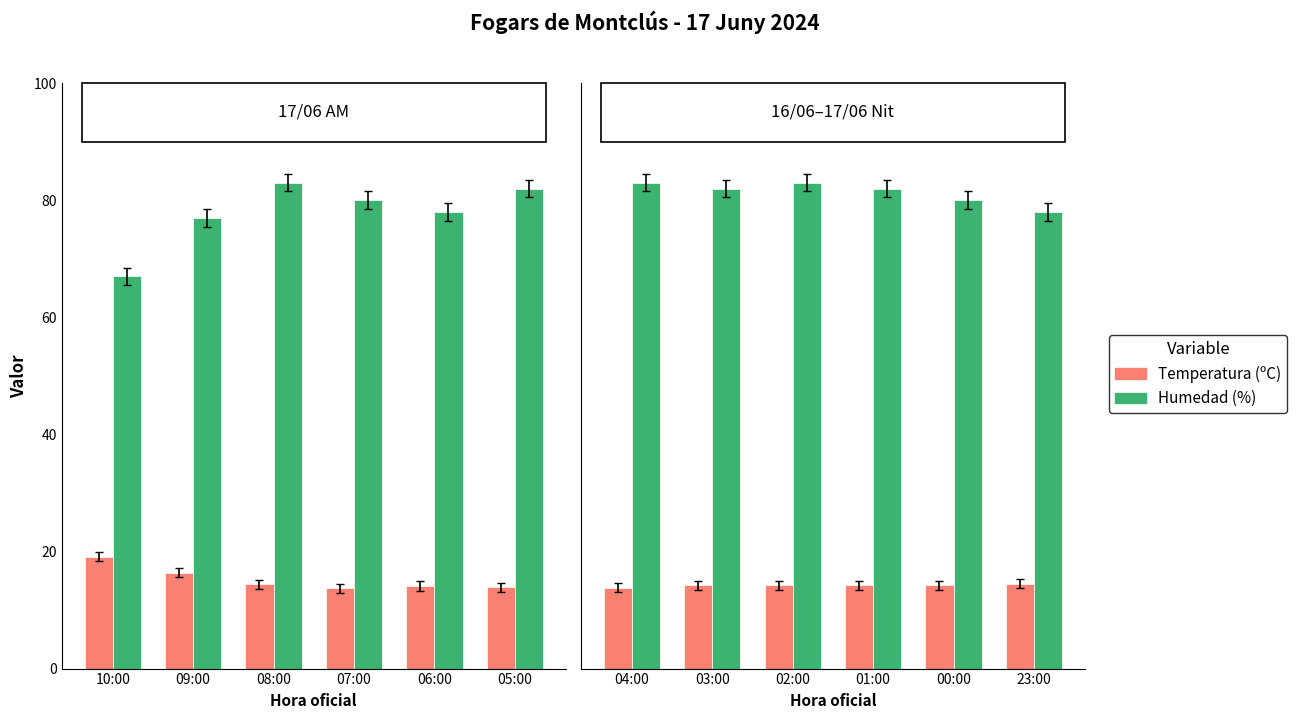

What position from the left is 03:00?

2